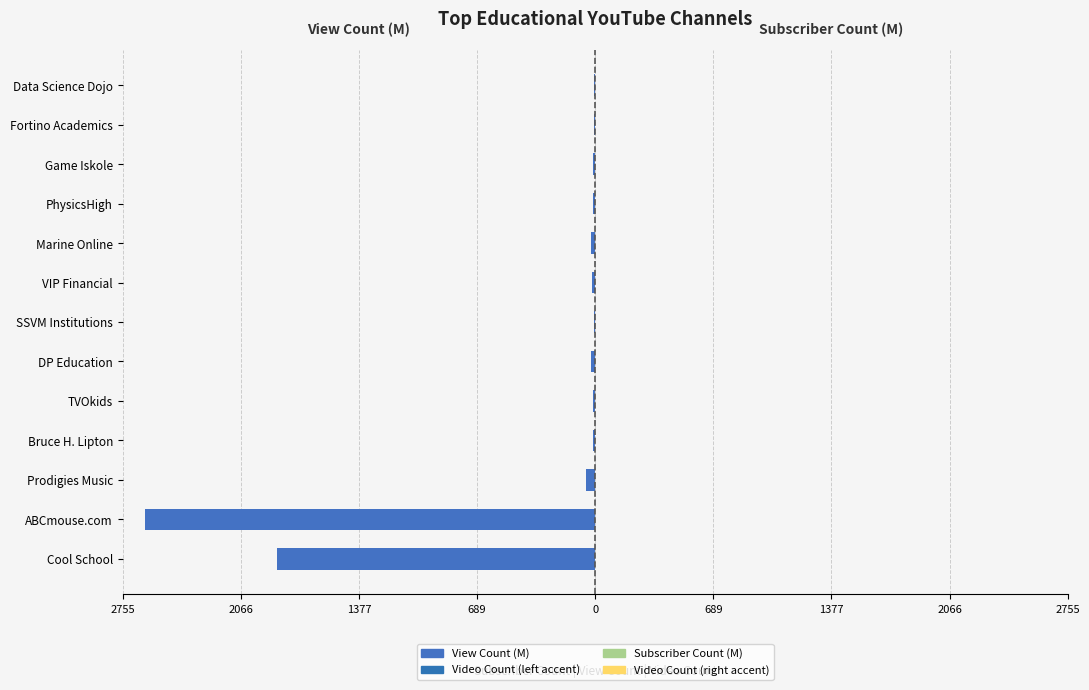

What is the difference between the maximum and minimum values in the View Count (M) series?

2617.3